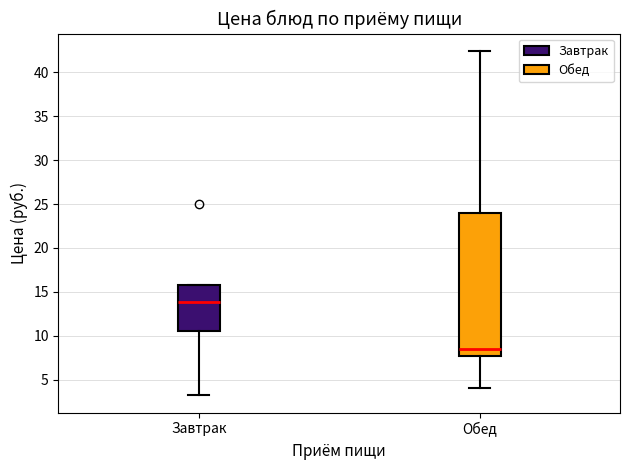

Reading left to right, read every box against the y-axis: the position of its median line, the range the box covers, and the ends of its whiskers. The values are not printed on the chart, so give them approximately, as read against the axis.

Завтрак: median 14.0, box 10.5 to 16.0, whiskers 3.0 to 16.0
Обед: median 8.5, box 7.5 to 24.0, whiskers 4.0 to 42.5